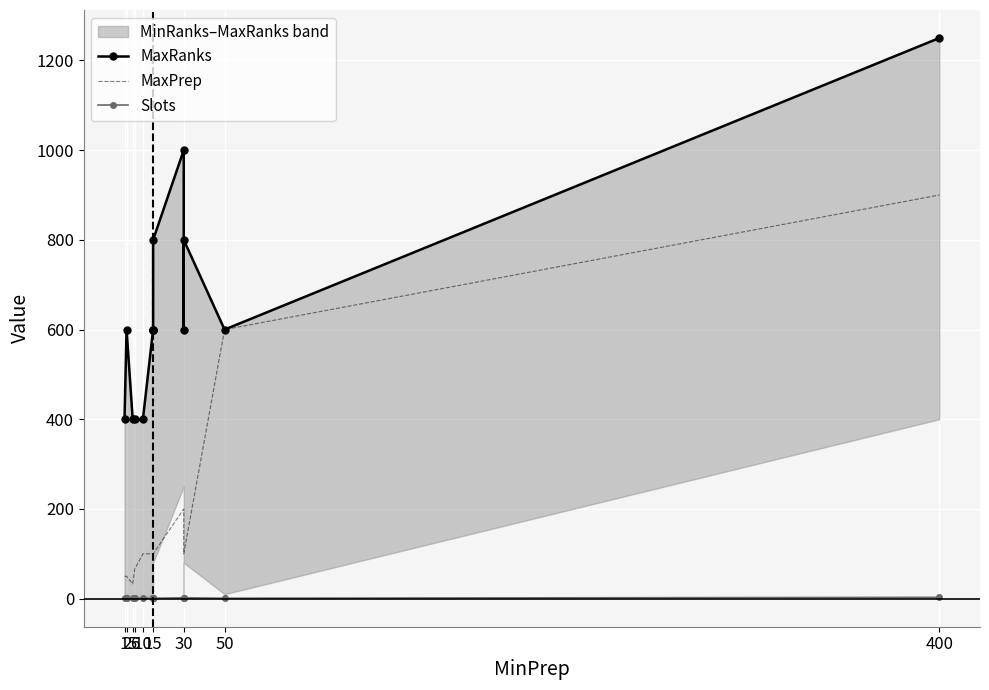

Is it true that MaxRanks equals 600 at 50?

True